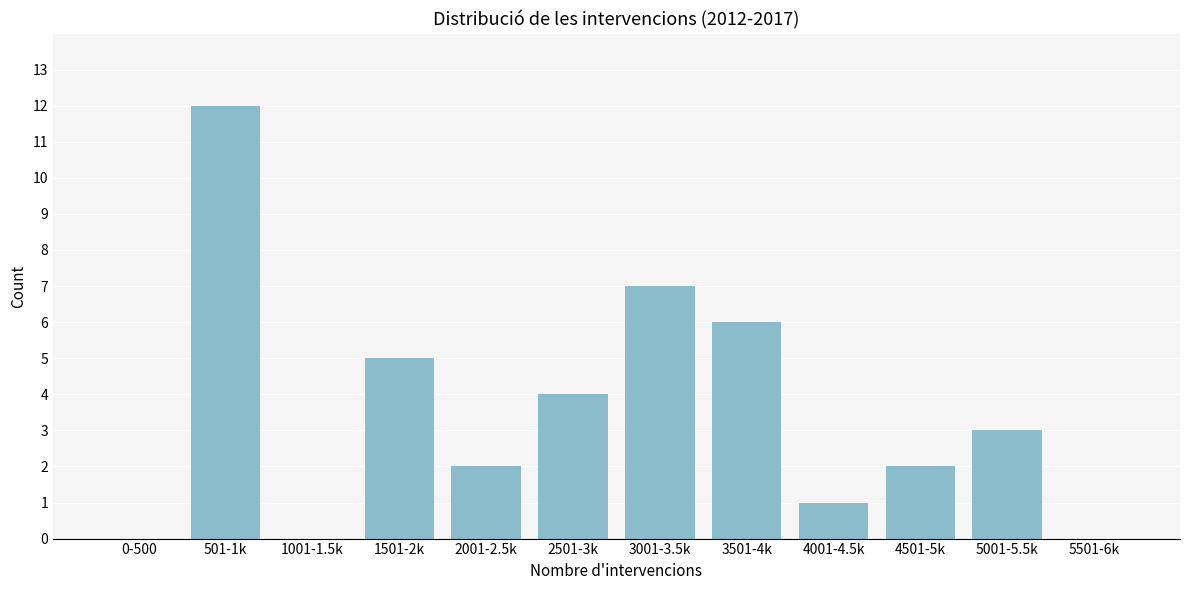

Reading left to right, extract all data points from this chart.

0-500=0	501-1k=12	1001-1.5k=0	1501-2k=5	2001-2.5k=2	2501-3k=4	3001-3.5k=7	3501-4k=6	4001-4.5k=1	4501-5k=2	5001-5.5k=3	5501-6k=0